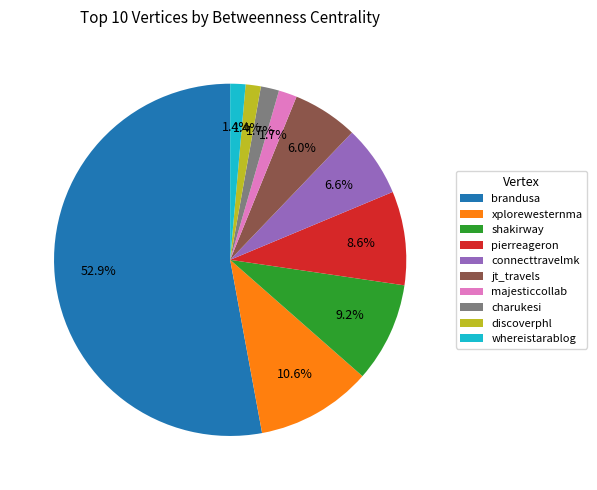

What percentage is the whereistarablog slice, to the nearest percent?

1%